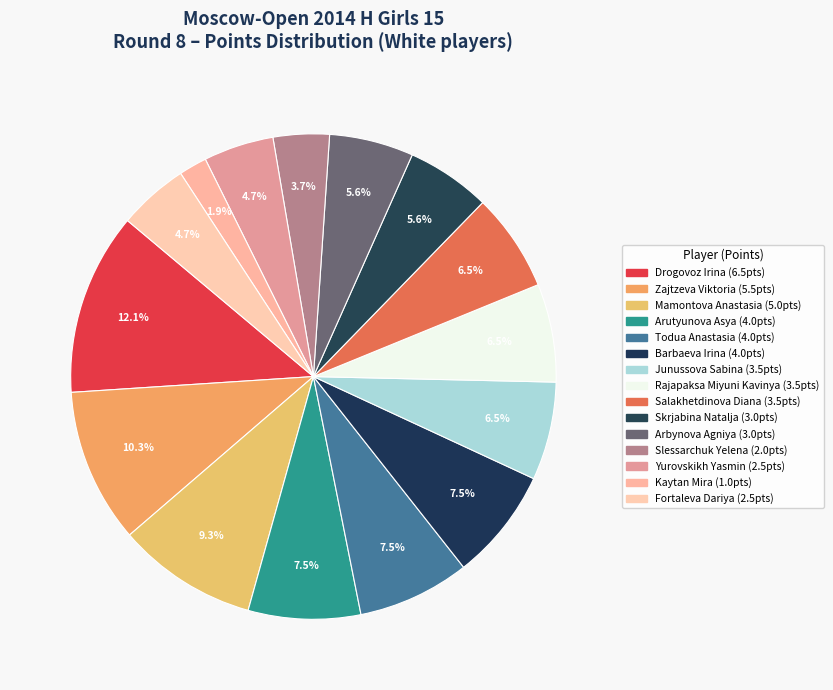

What percentage is NOT represented by Mamontova Anastasia?

90.7%